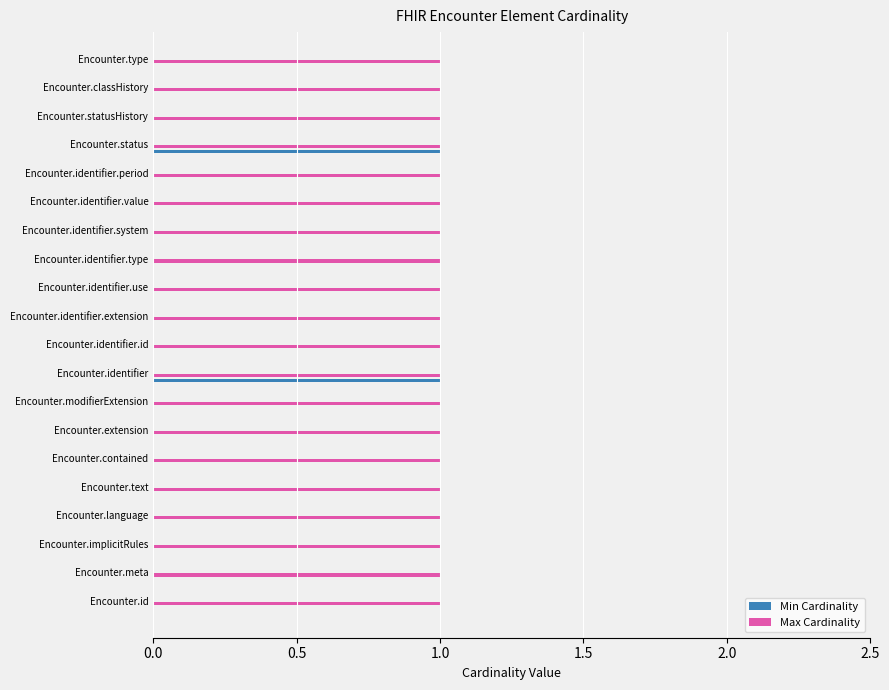

What is the sum of all Max Cardinality values?

20